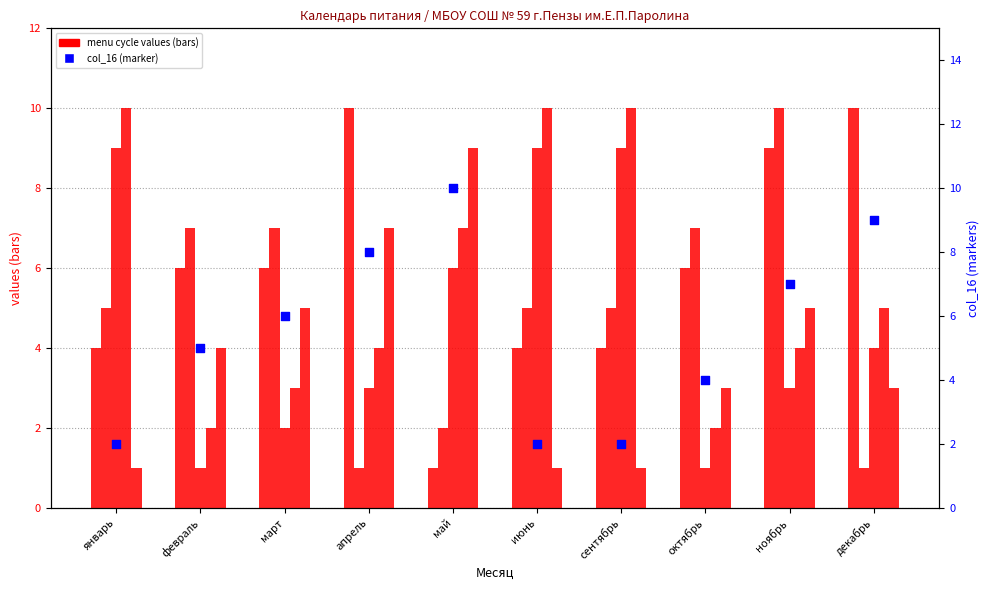

Which series contains the highest Y value?

col_18